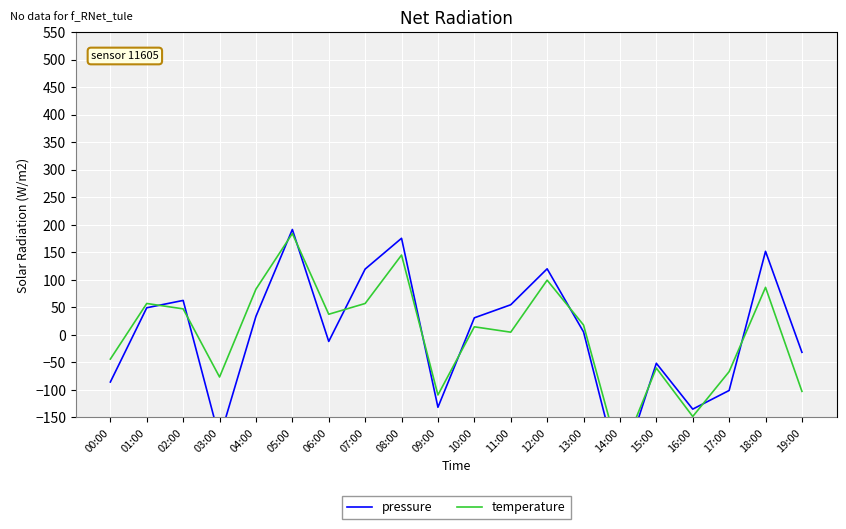

Count the number of data series in this chart.

2